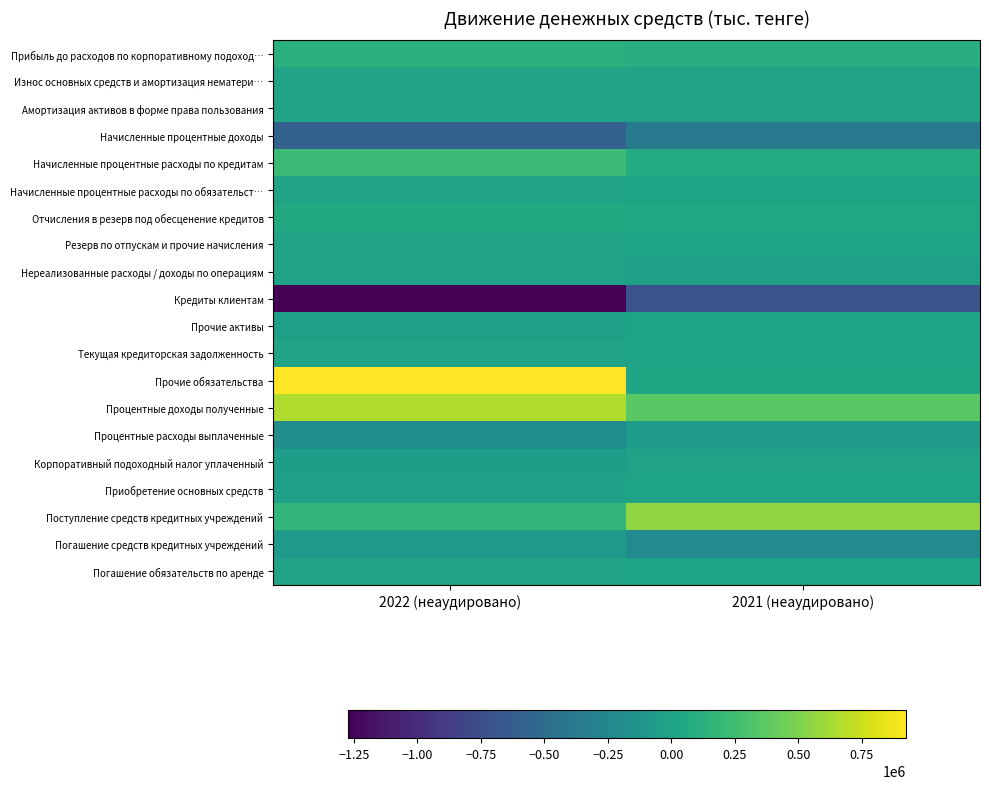

Which series has the largest total across all categories?

Процентные доходы полученные